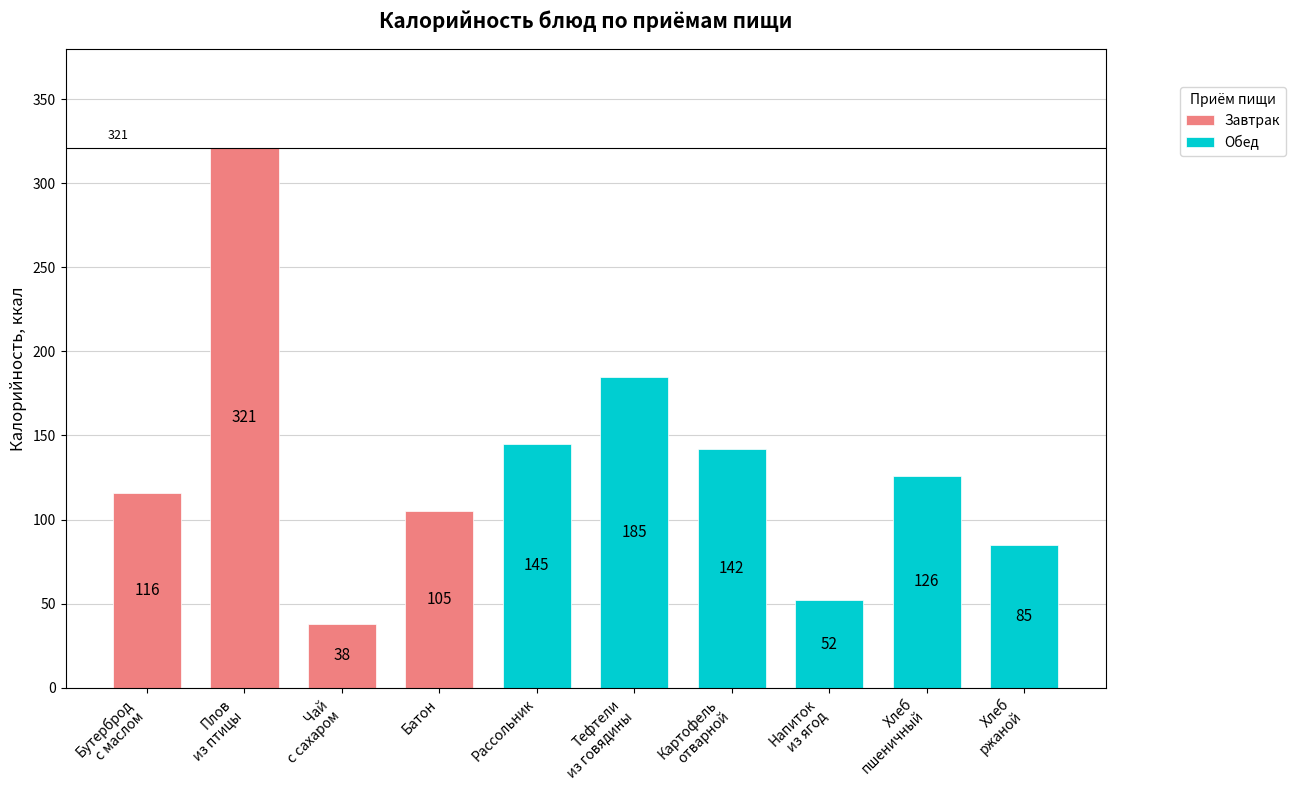

The value of Обед at Рассольник is 145. True or false?

True